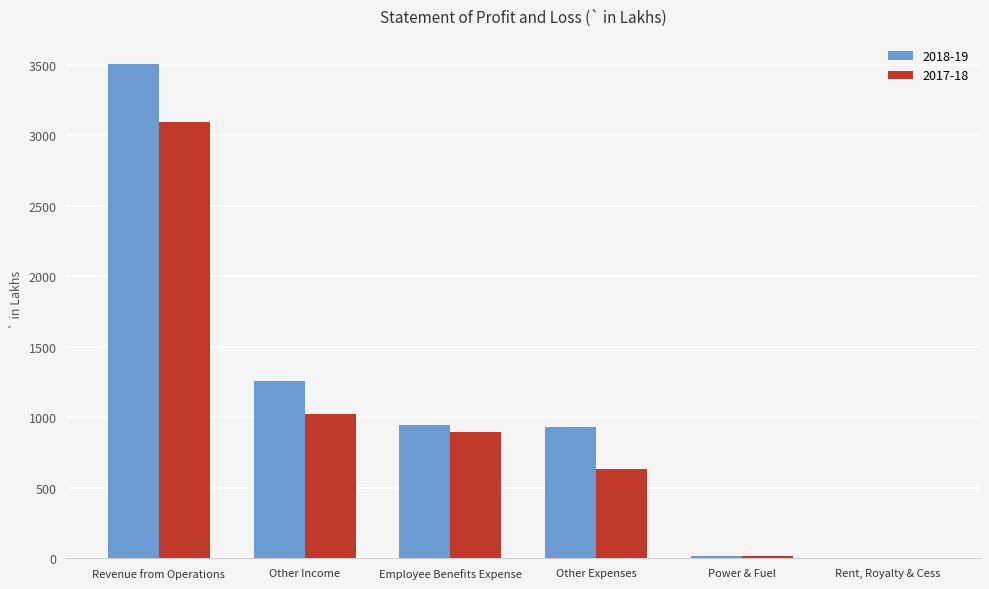

At which label does 2017-18 reach its peak?

Revenue from Operations